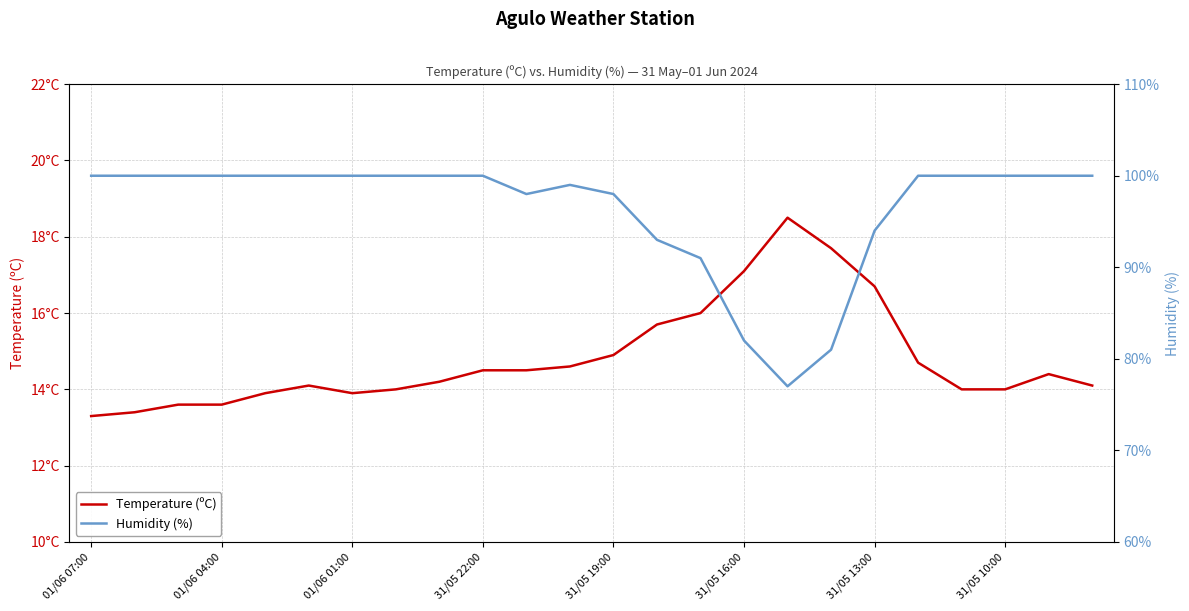

How many data points in Humidity (%) are less than 100?

9